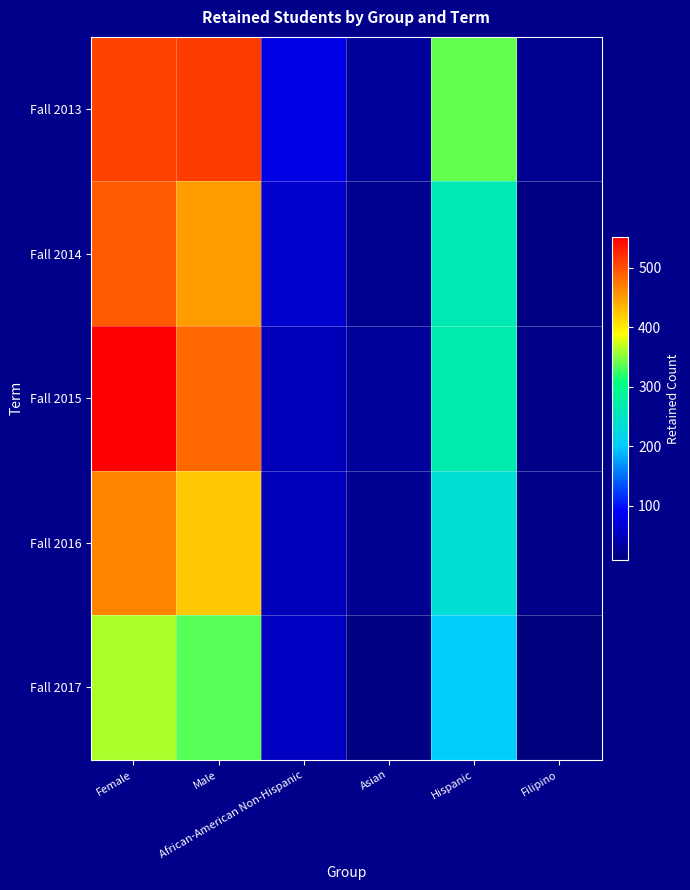

Which category has the lowest value across all series?

Filipino